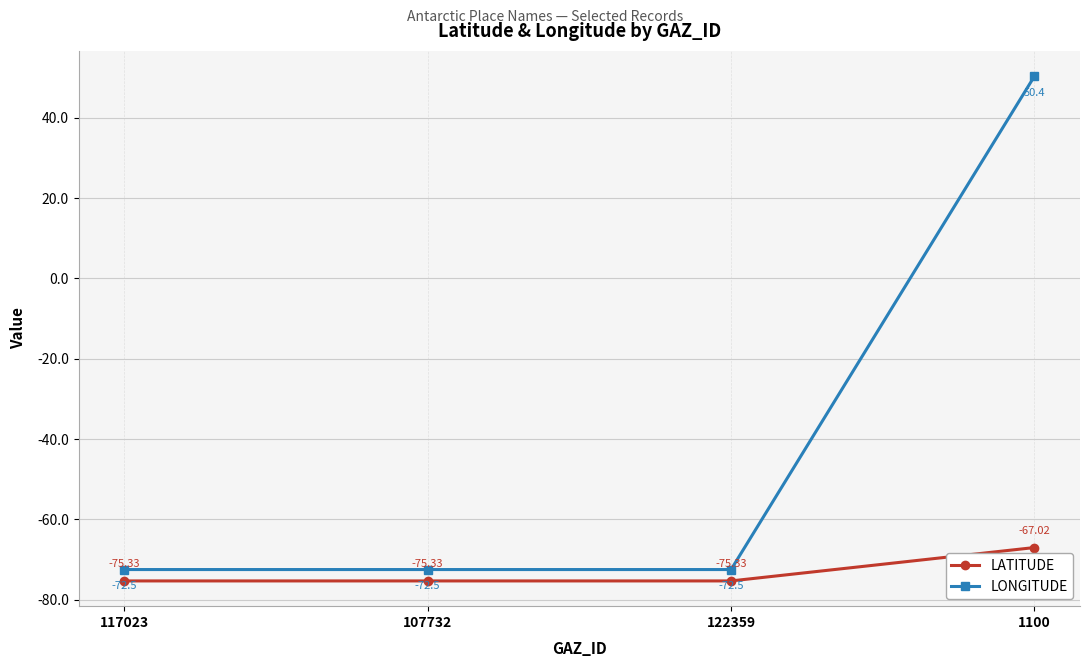

What is the spread (max minus min) of values at 117023?

2.8